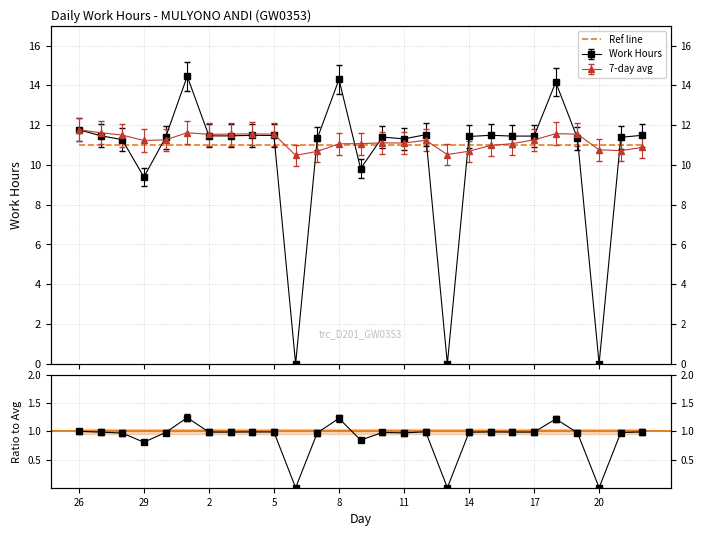

True or false: Ratio Work/Avg has more than 2 interior local peaks.

True